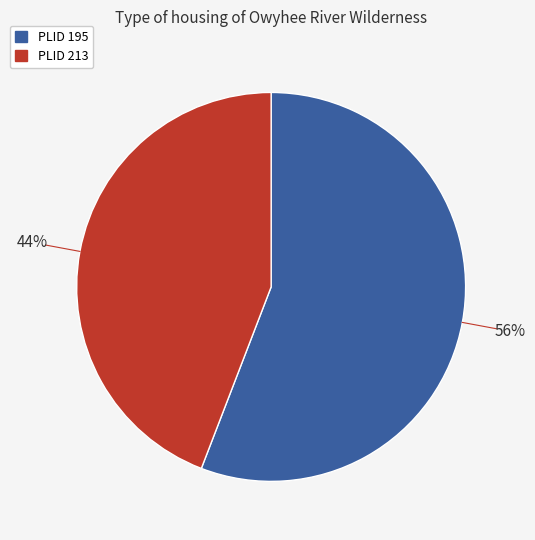

Approximately how many times larger is the value at PLID 195 compared to PLID 213?

1.3